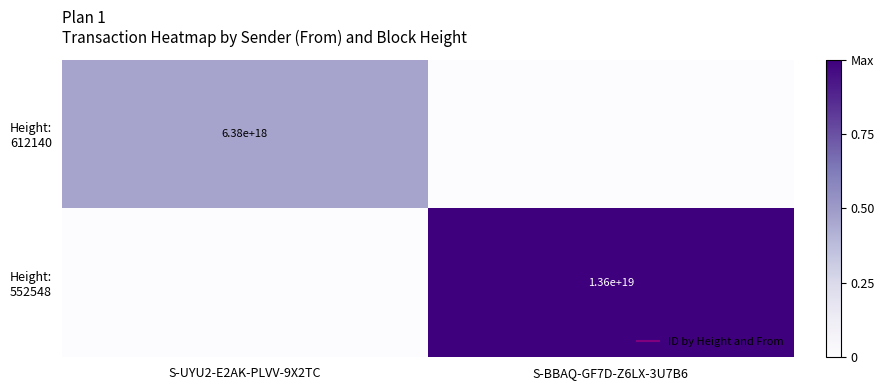

At S-UYU2-E2AK-PLVV-9X2TC, list the series in order from smallest to largest.

Height: 552548, Height: 612140